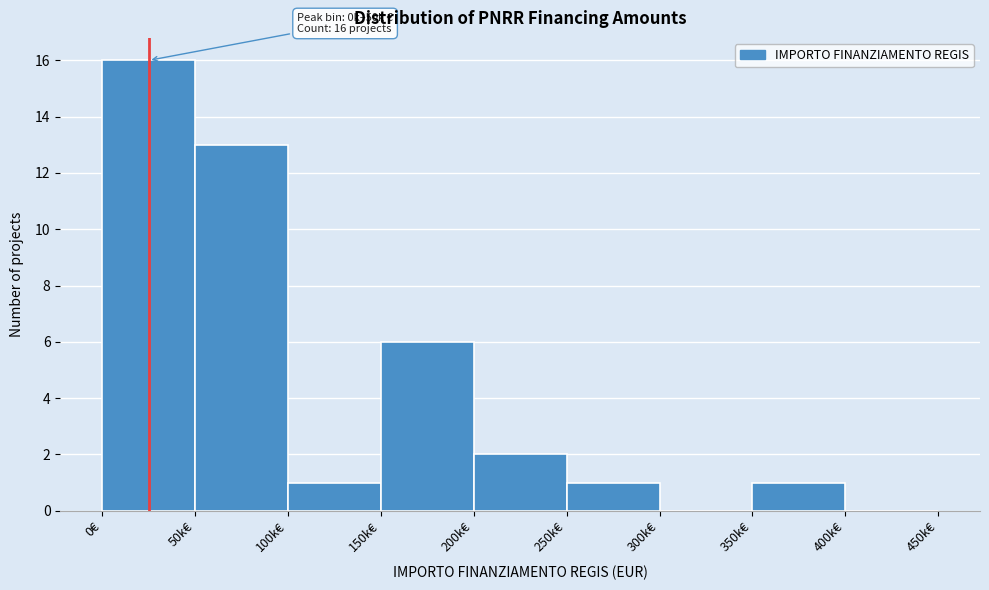

Reading left to right, transcribe all the data shown in this chart.

0€=16	50k€=13	100k€=1	150k€=6	200k€=2	250k€=1	300k€=0	350k€=1	400k€=0